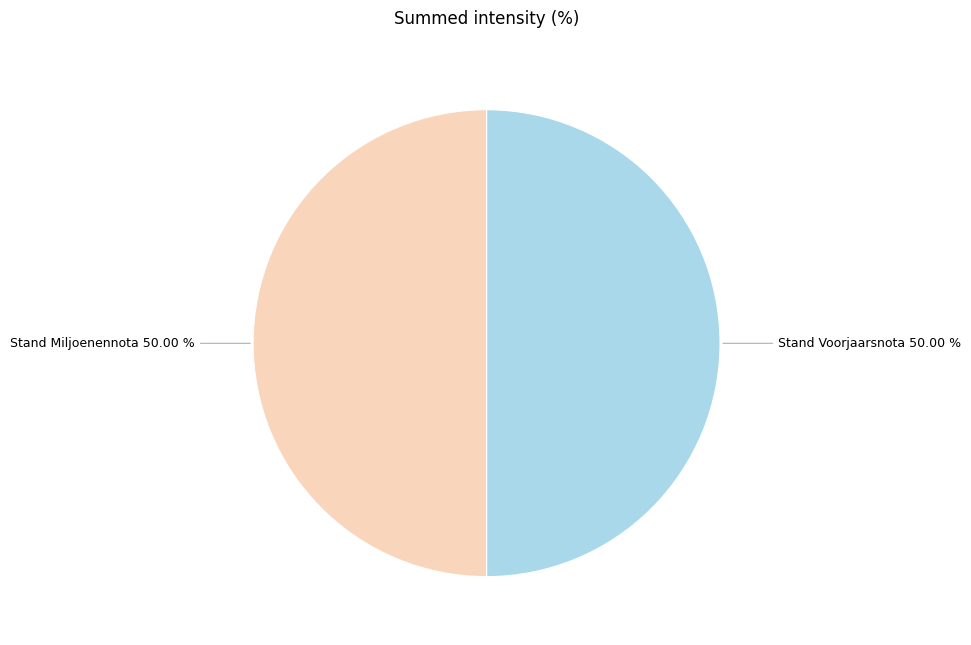

To the nearest percent, what is the average slice percentage?

50%